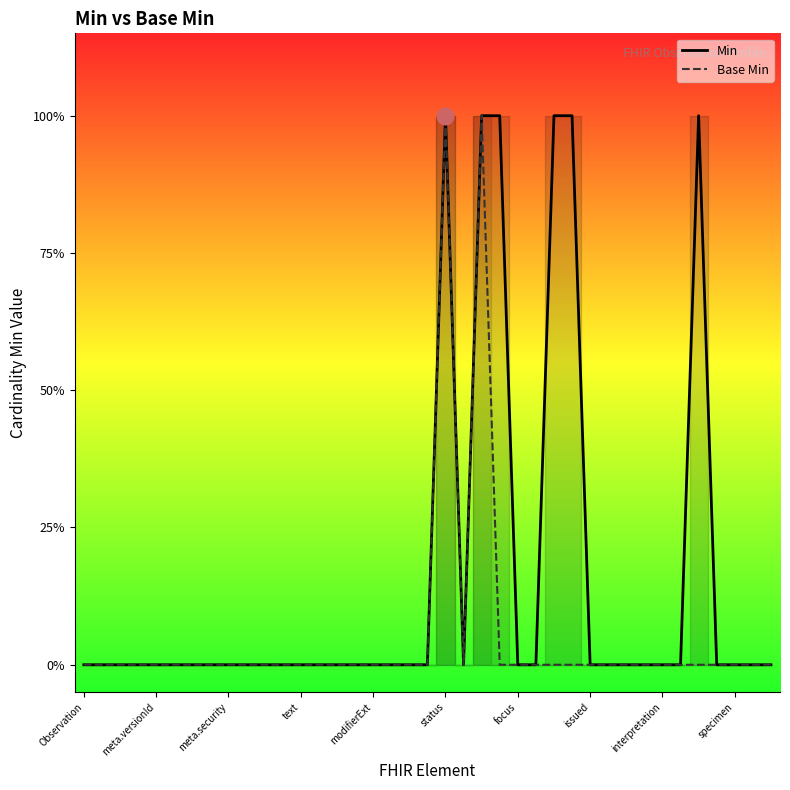

The Base Min series shows -1 at meta.security. True or false?

False